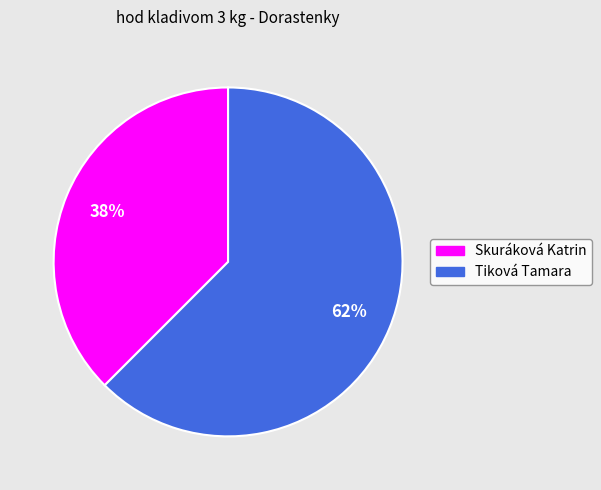

True or false: Skuráková Katrin accounts for 26% of the total.

False